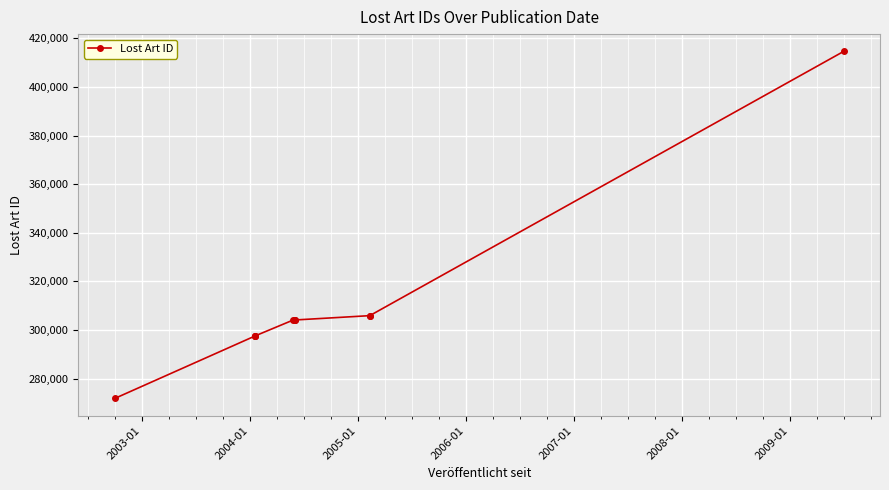

Count the number of values greater than 304096.

4